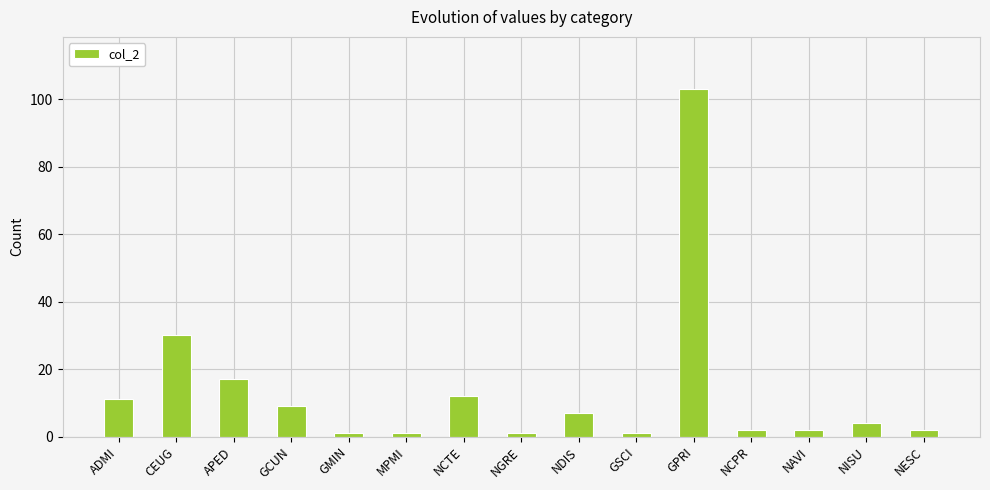

Approximately how many times larger is the value at MPMI compared to NCPR?

0.5